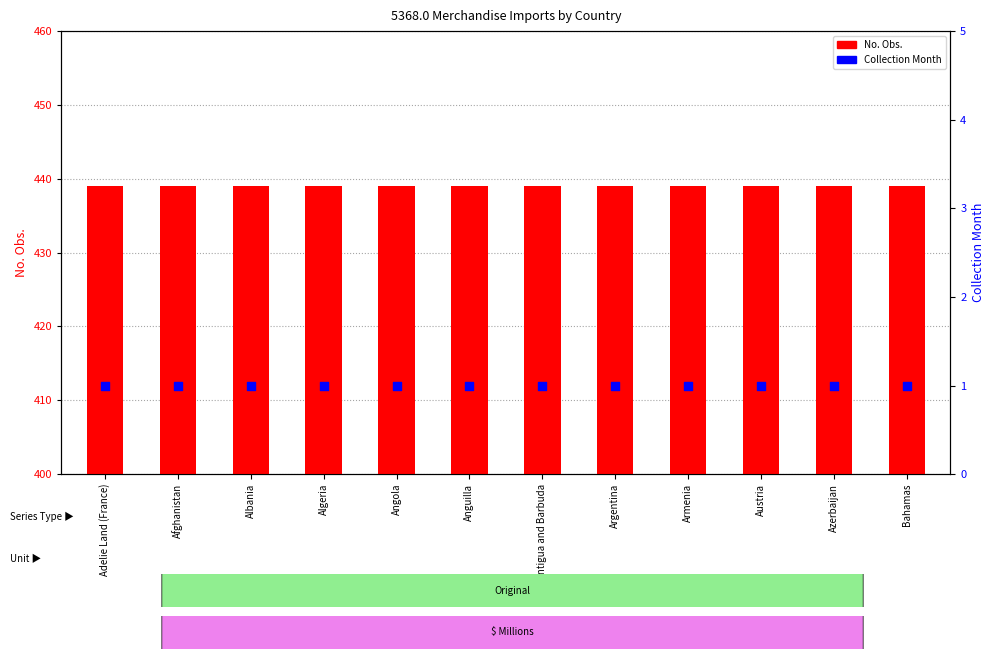

Which series reaches the maximum Y coordinate?

No. Obs.